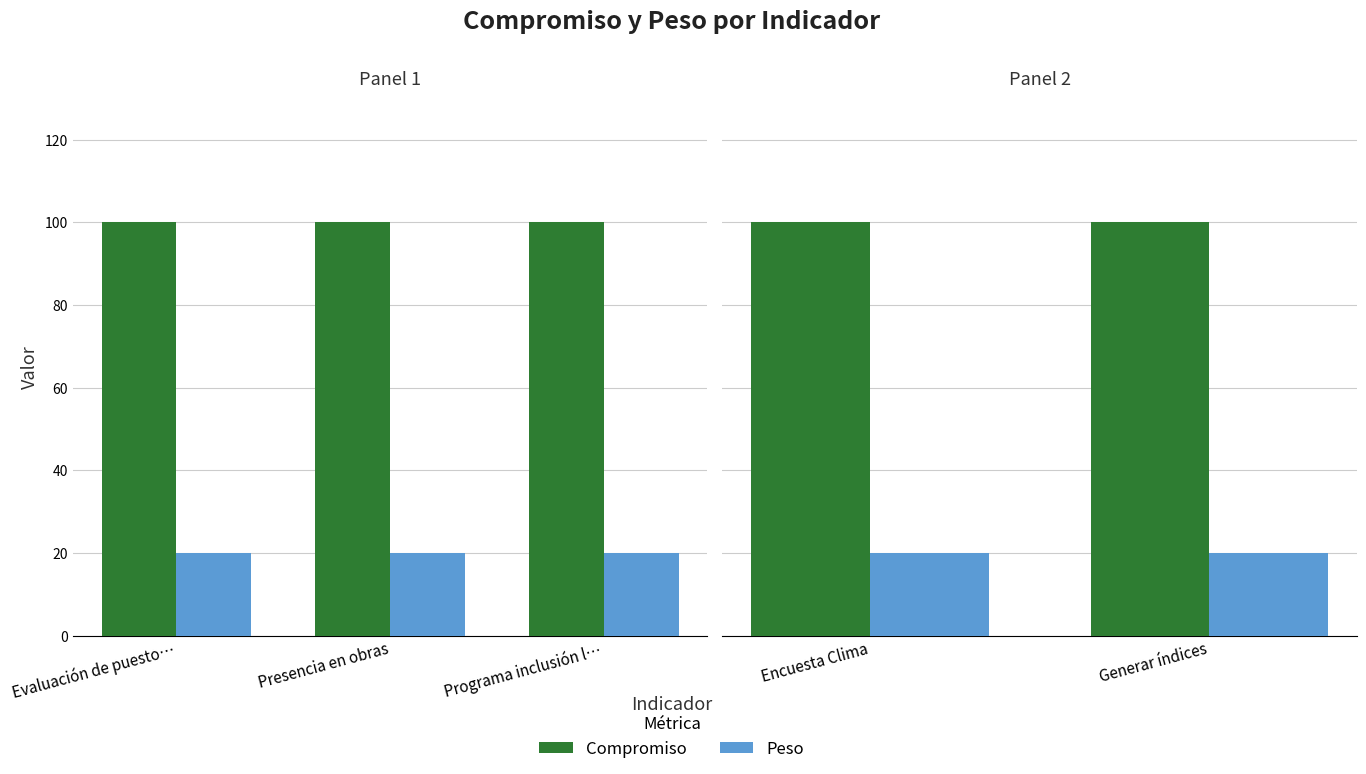

How many series are shown in this chart?

2